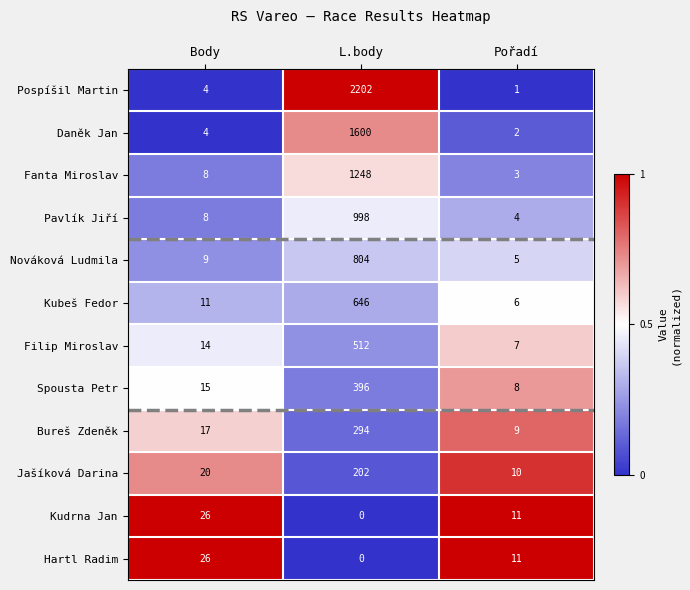

Where is Bureš Zdeněk nearest to the value 151?

Body